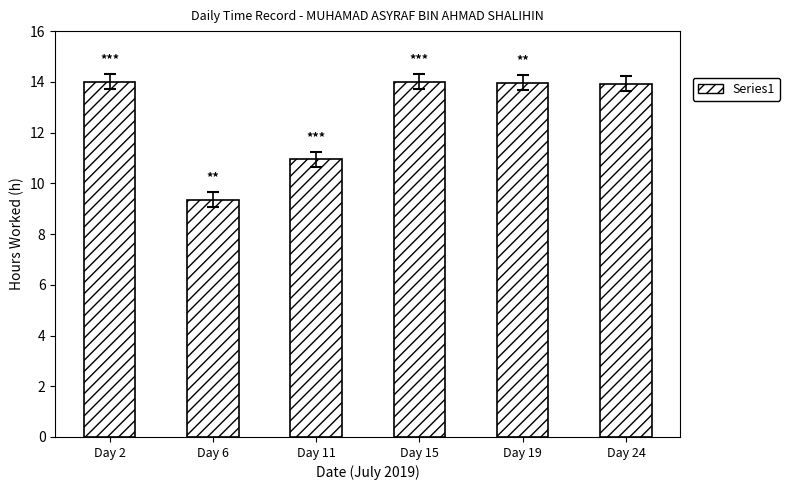

What is the sum of all values?

76.2